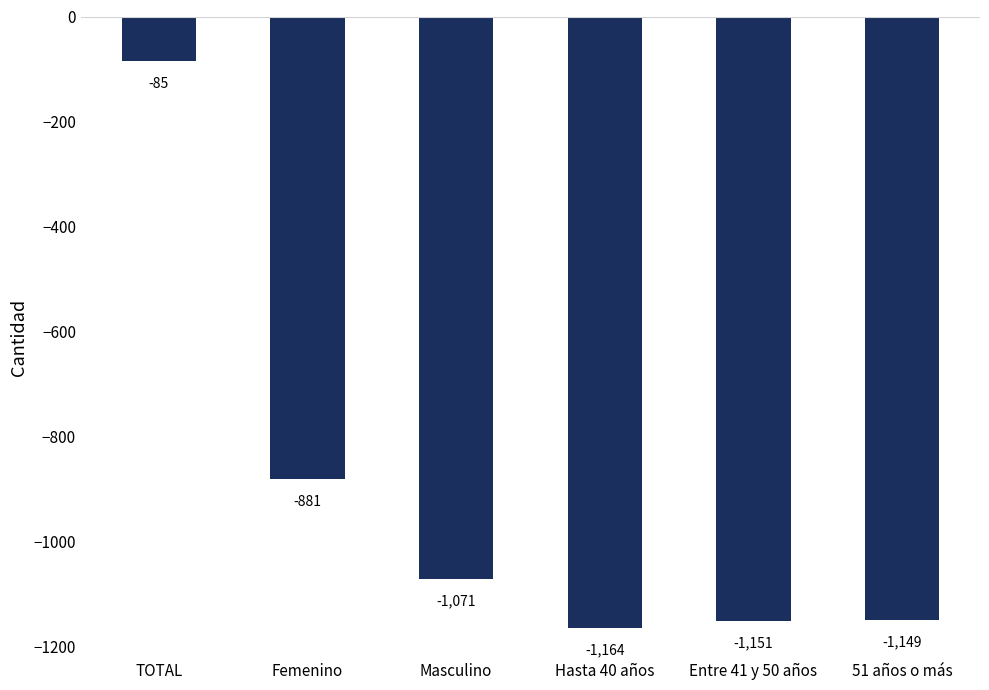

True or false: the data shows -1071 at Masculino.

True